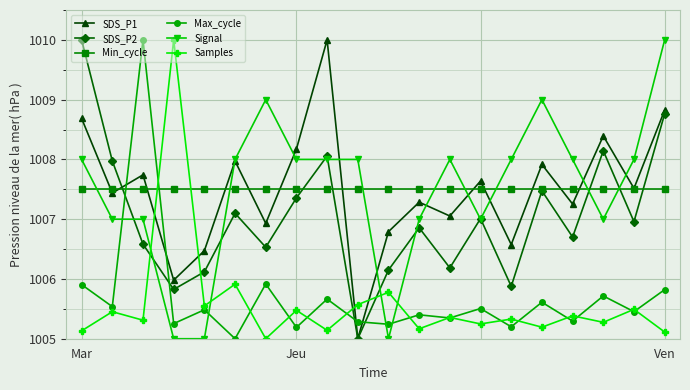

What is the minimum value for Samples?

1005.0